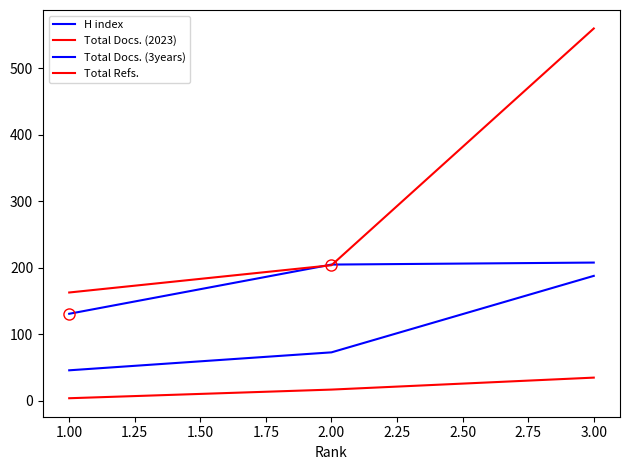

What is the average value of the Total Docs. (2023) series?

19